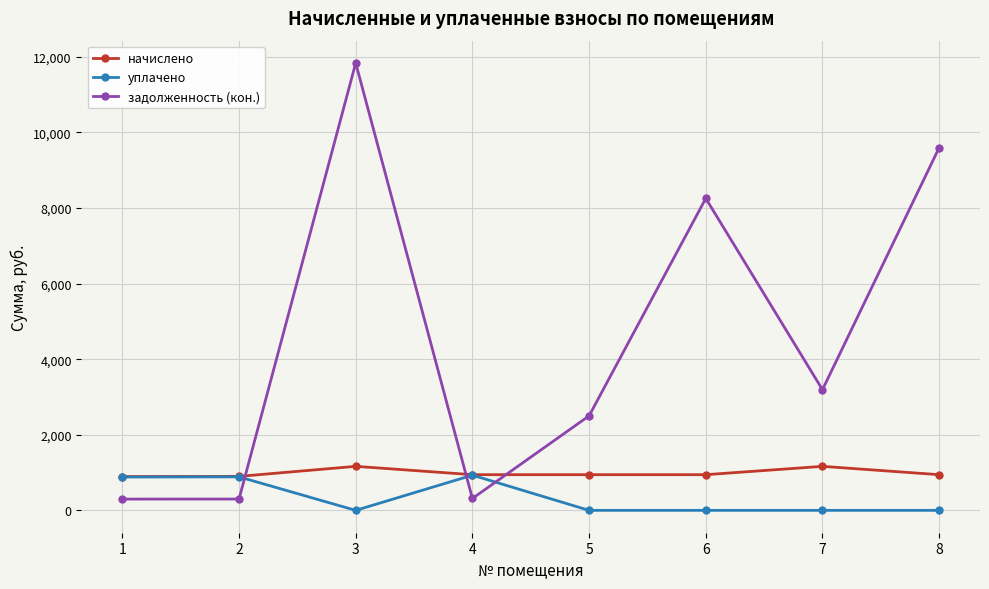

Between which two adjacent categories do уплачено and задолженность (кон.) first intersect?

2 and 3